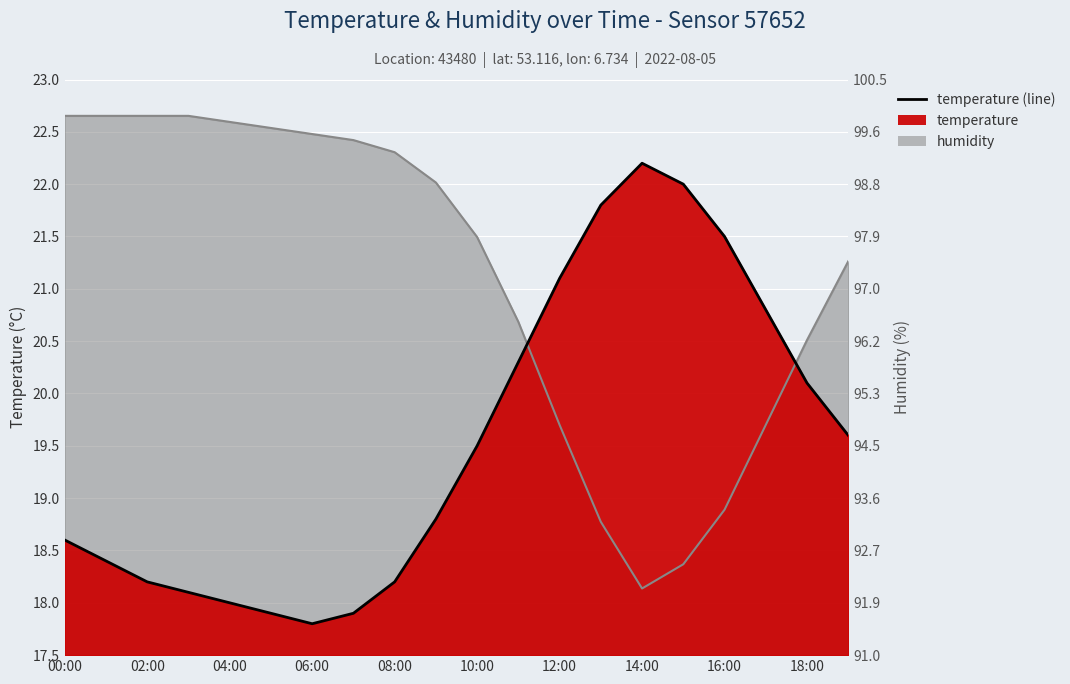

True or false: the data shows 7.1 at 02:00.

False